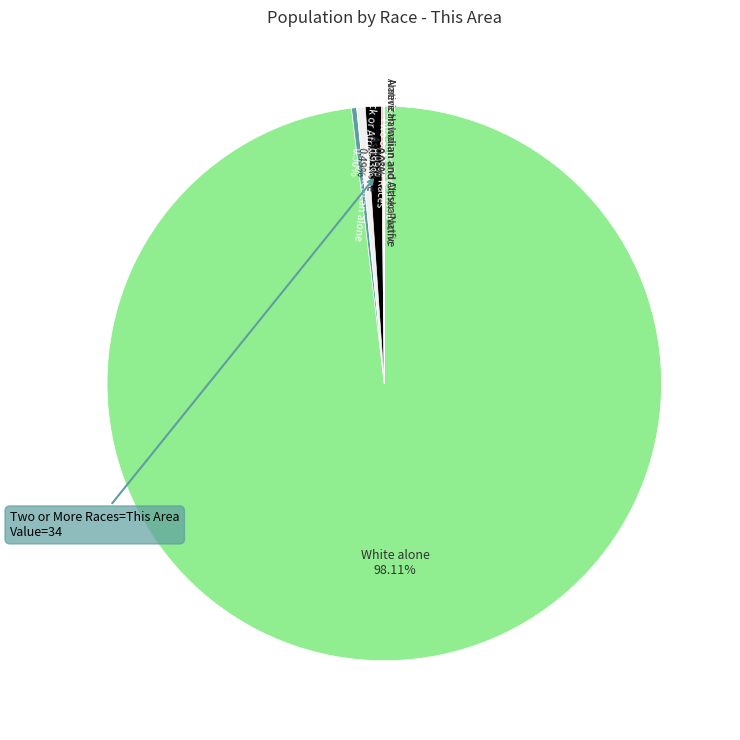

Is there a majority slice in this chart?

Yes